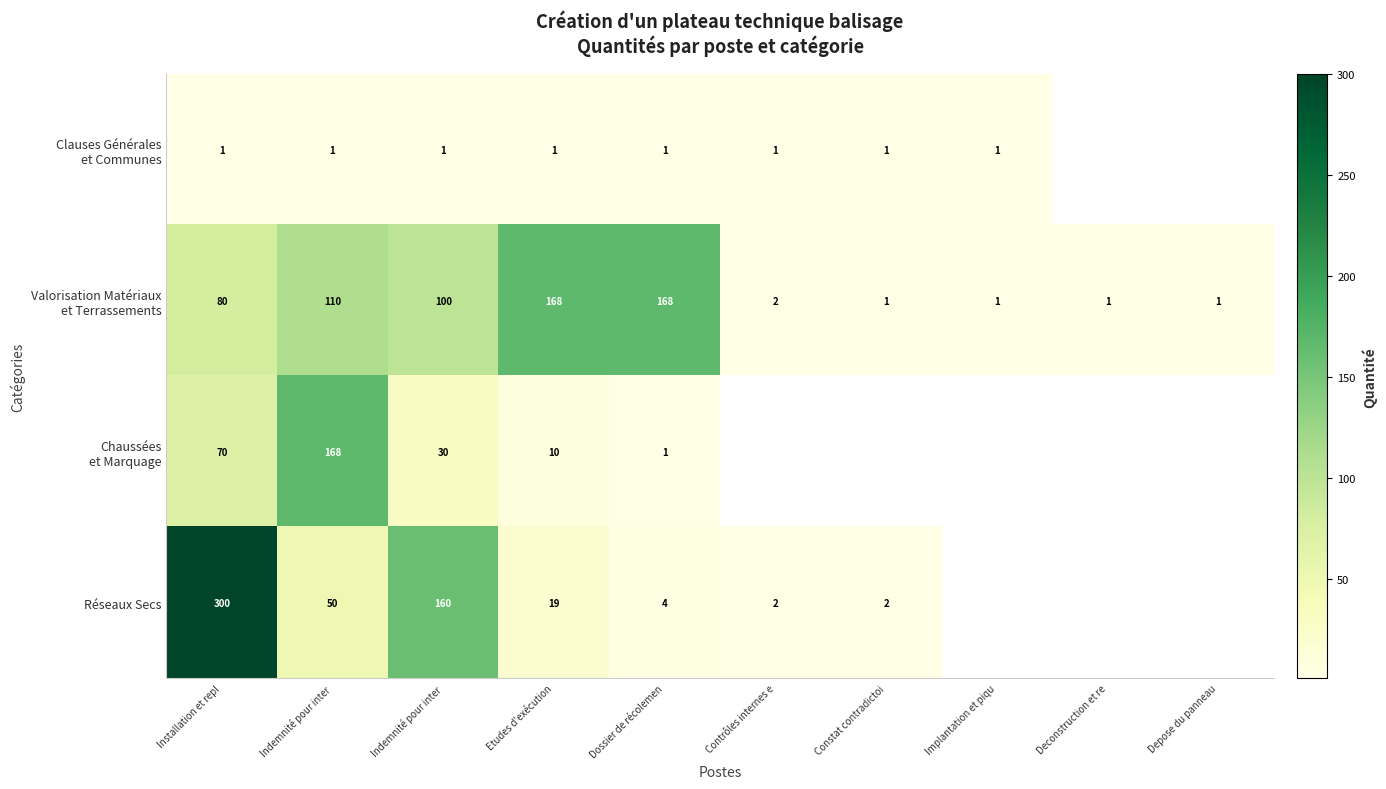

Which series has the widest spread of values?

Réseaux Secs